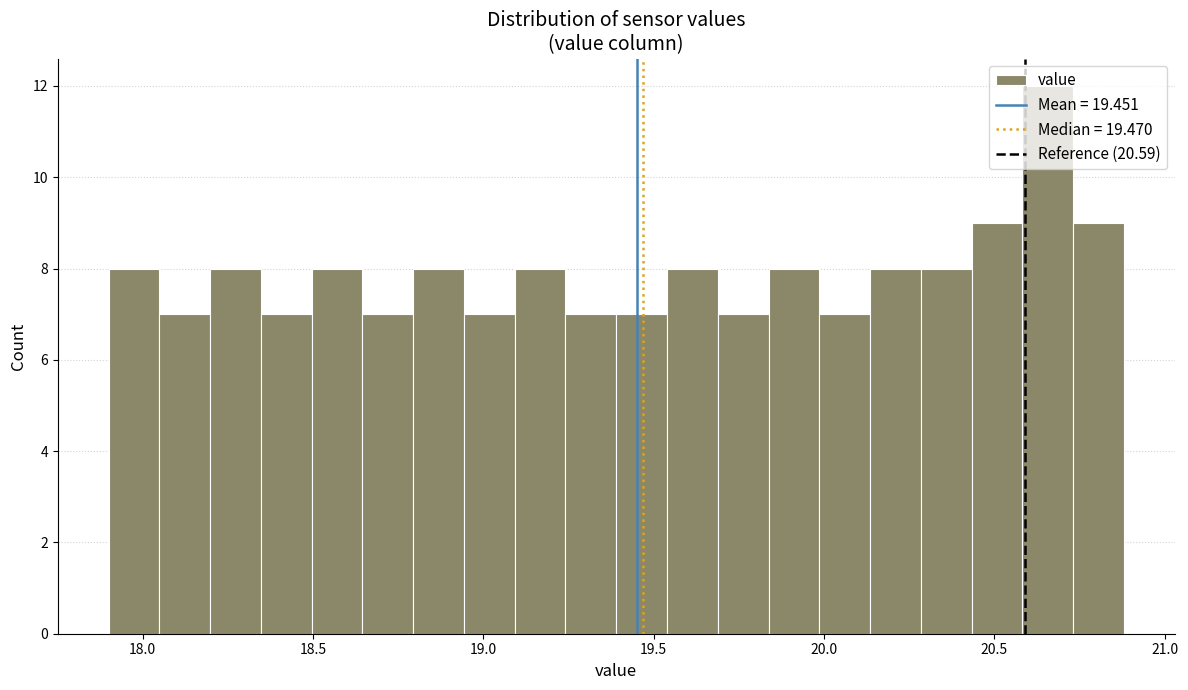

Around what value on the x-axis is the tallest bar? Give the approximate position of its centre, as read against the axis.

20.65